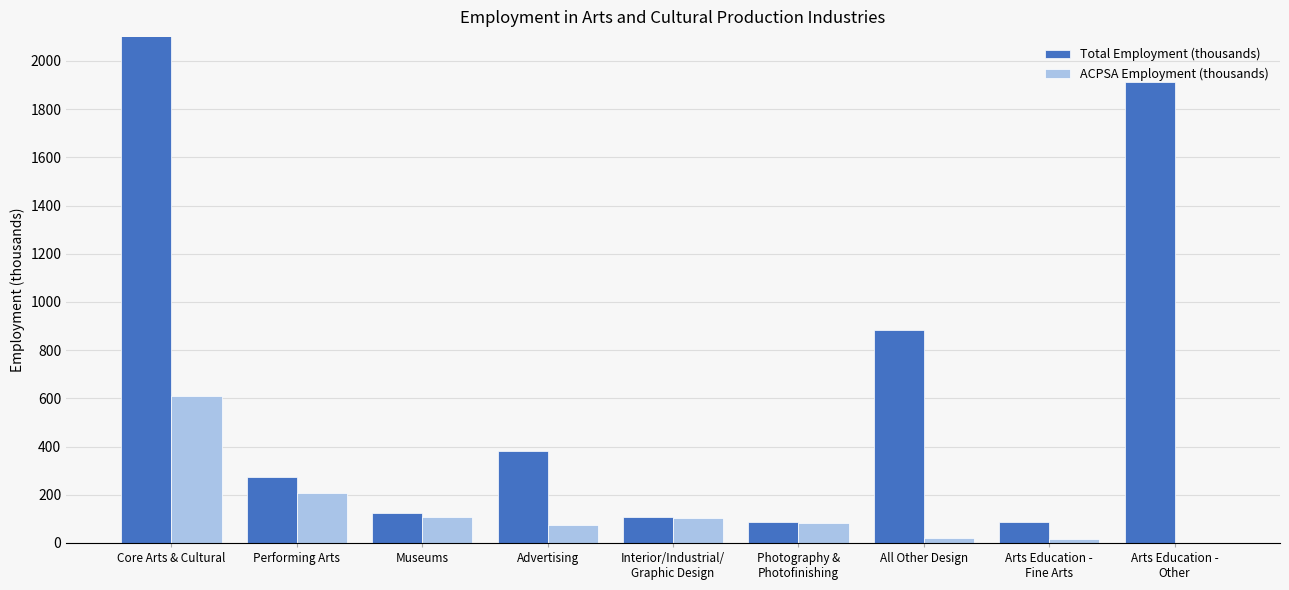

Which series changed the most between Performing Arts and Advertising?

ACPSA Employment (thousands)